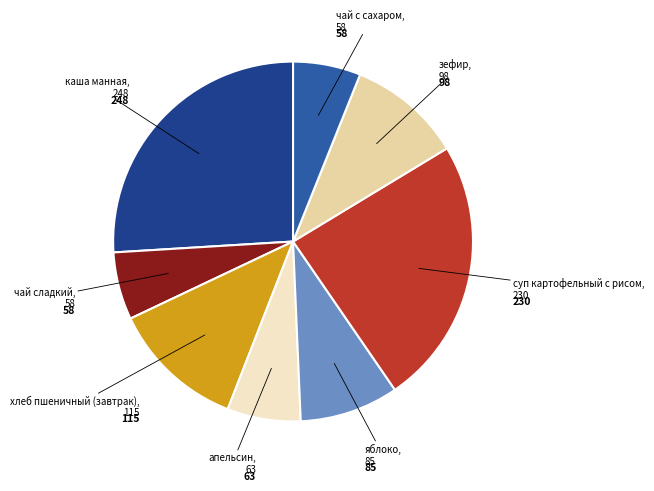

Does any single category account for the majority?

No